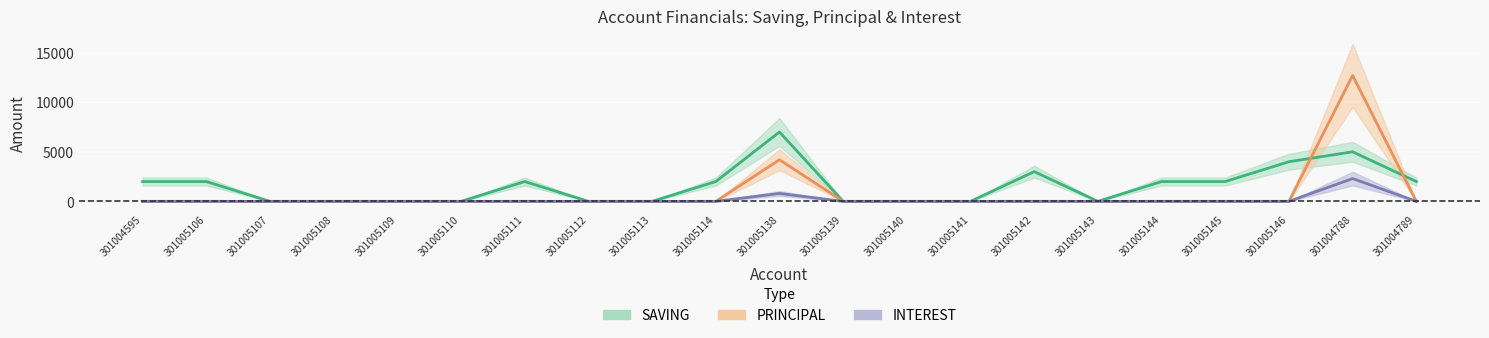

List the series in order of their overall mean, highest first.

SAVING, PRINCIPAL, INTEREST